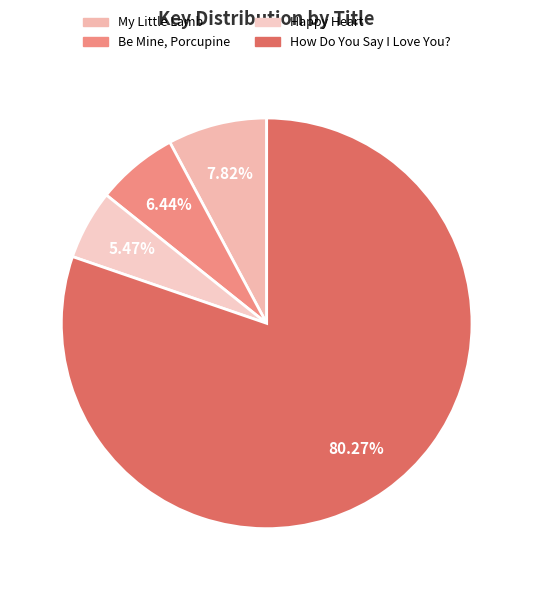

What percentage is NOT represented by Be Mine, Porcupine?

93.6%